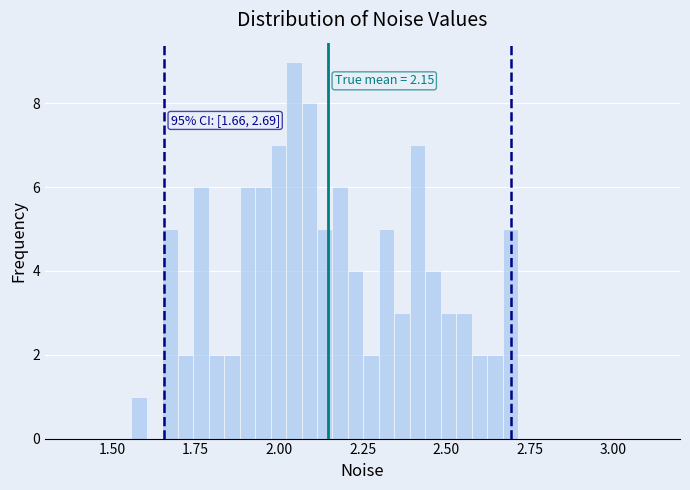

Read against the x-axis, roughly where is the centre of the tallest bar?

2.05